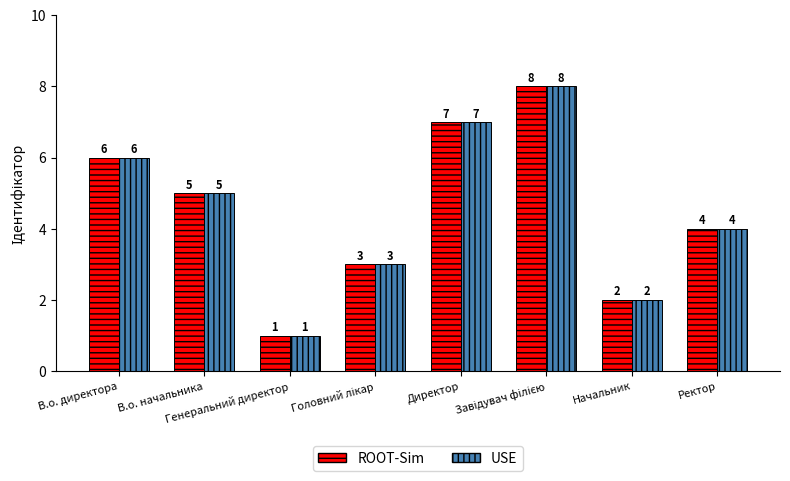

What is the difference between the second highest and minimum values in the USE series?

6